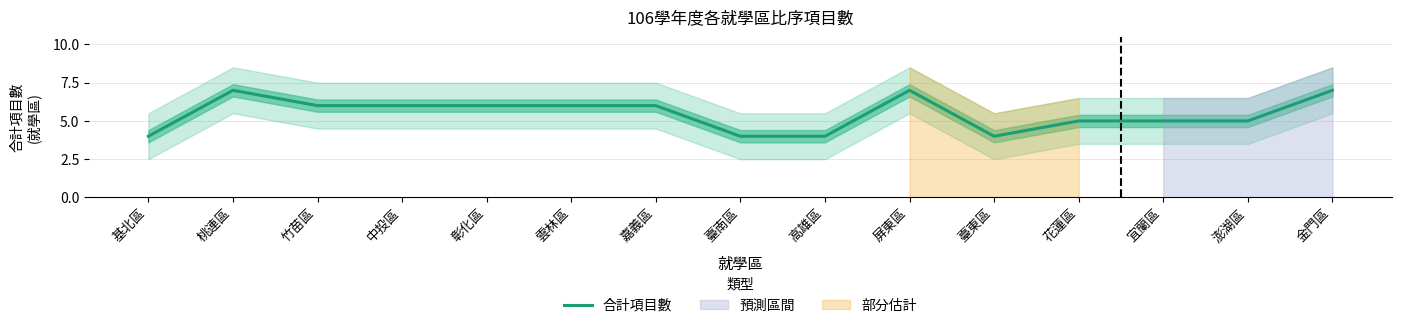

How many lines are shown in the chart?

1